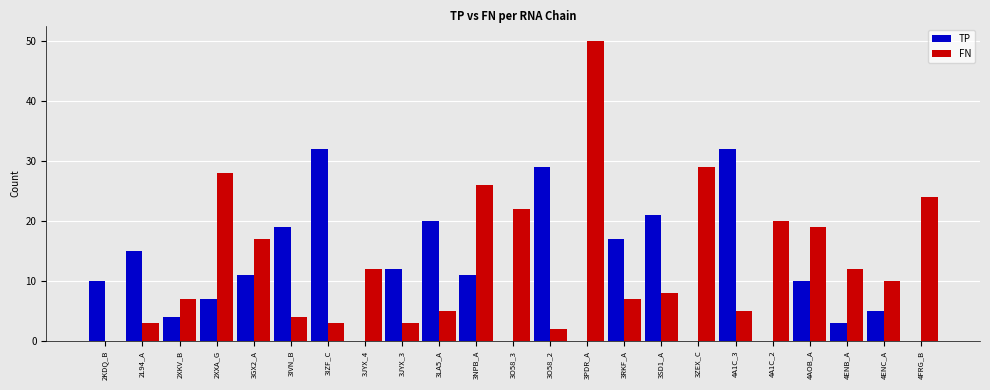

At which category is the sum across all series the highest?

3PDR_A